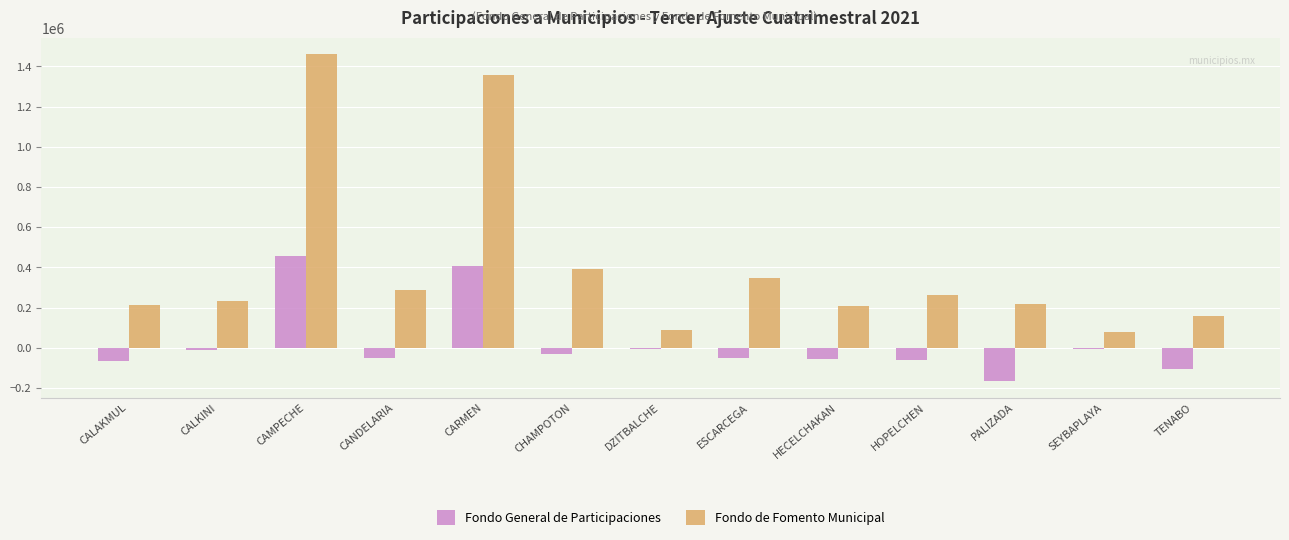

What is the sum of the Fondo de Fomento Municipal values at HECELCHAKAN and HOPELCHEN?

473138.5